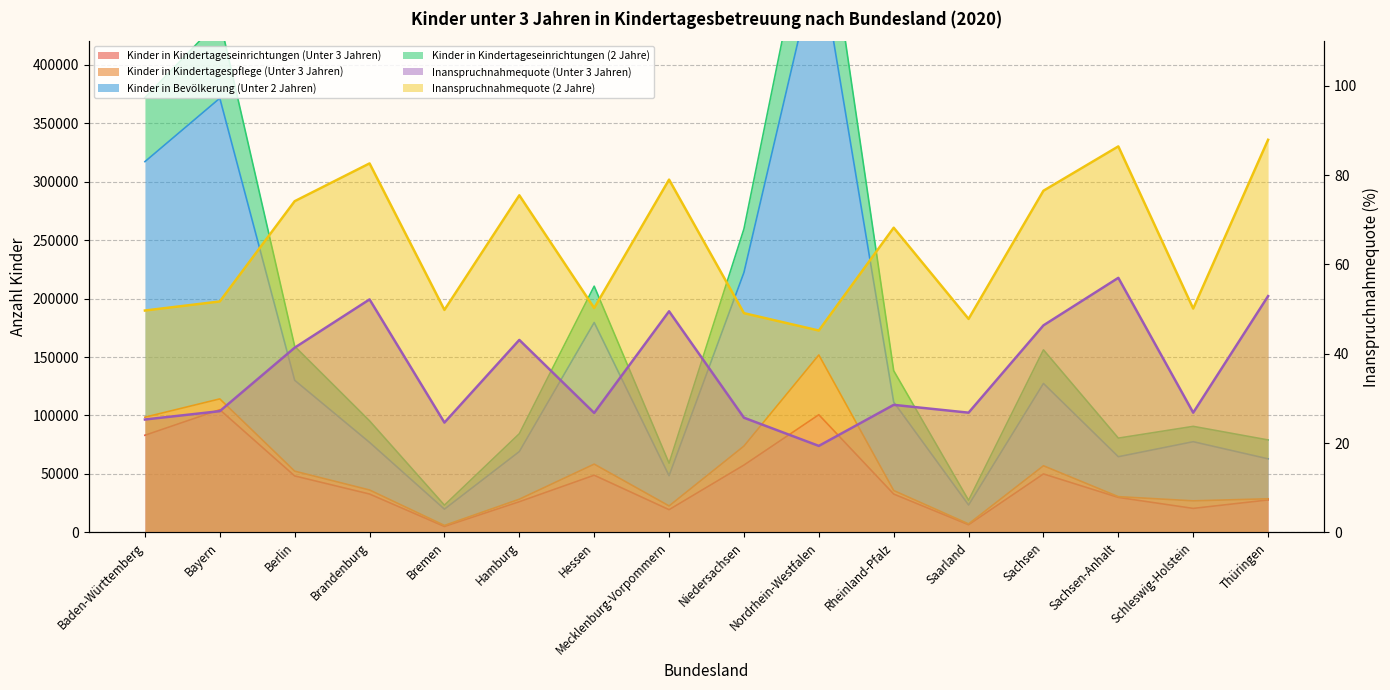

In Kinder in Kindertageseinrichtungen (2 Jahre), how many points are lower than both neighbors (excluding endpoints)?

4